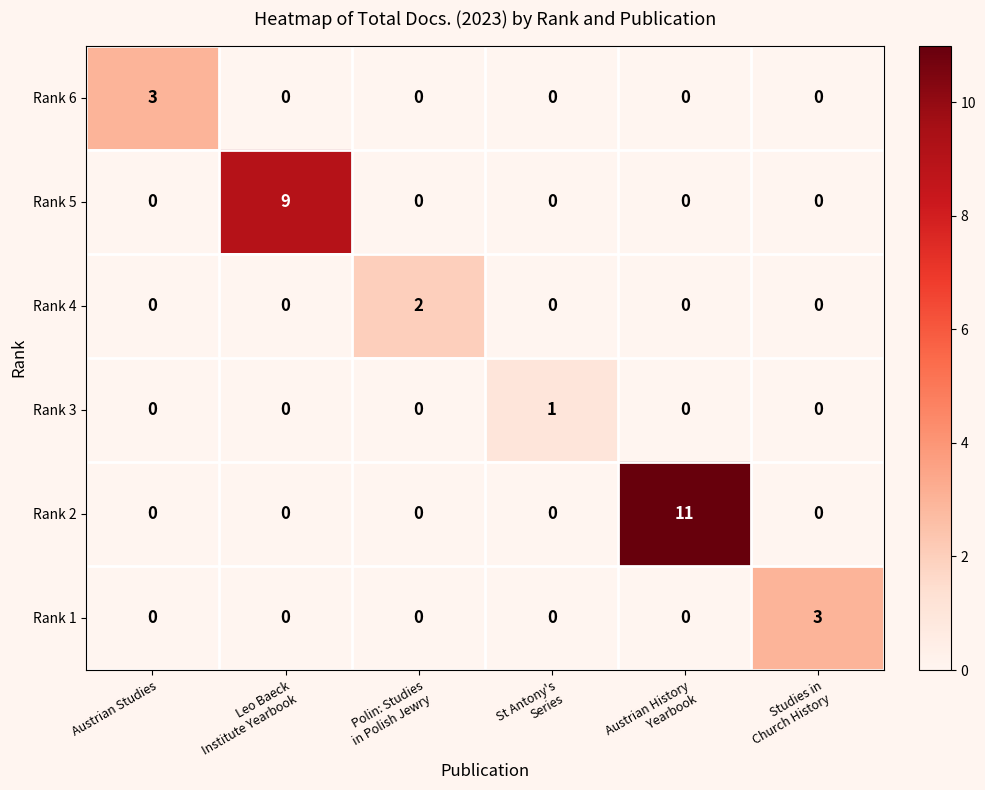

Which series has the largest range (max minus min)?

Rank 2